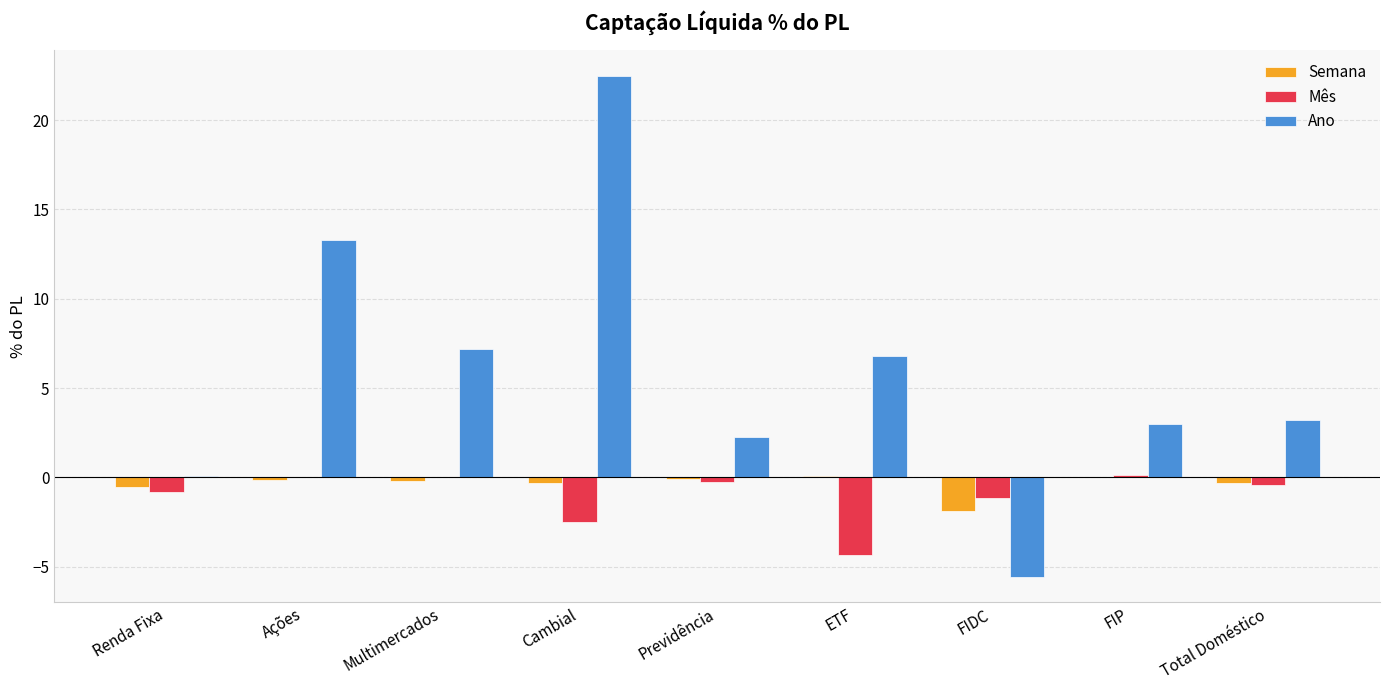

True or false: Ano has a value of 0.9 at FIP.

False